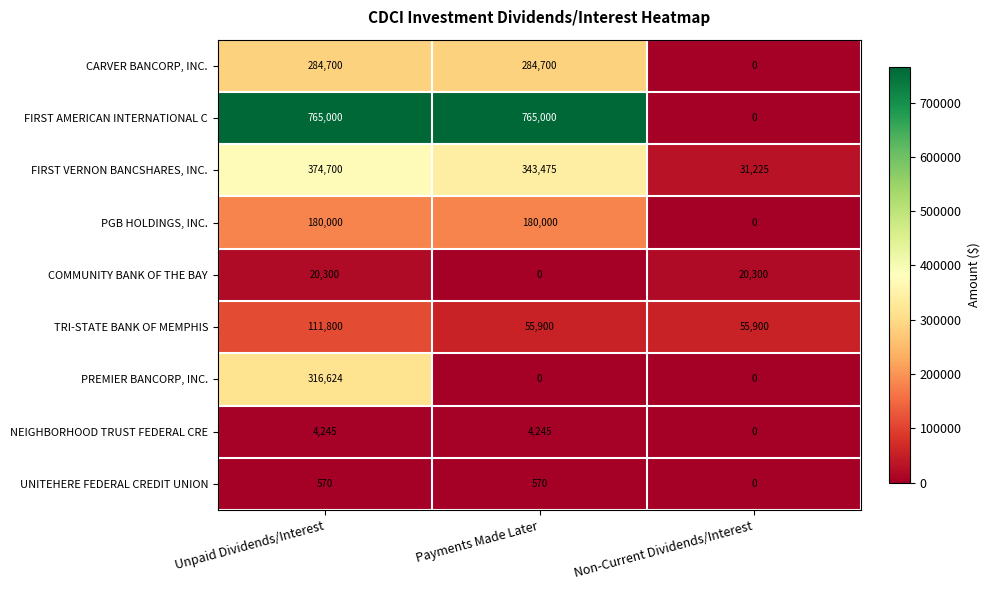

Which series changed the most between Unpaid Dividends/Interest and Payments Made Later?

PREMIER BANCORP, INC.